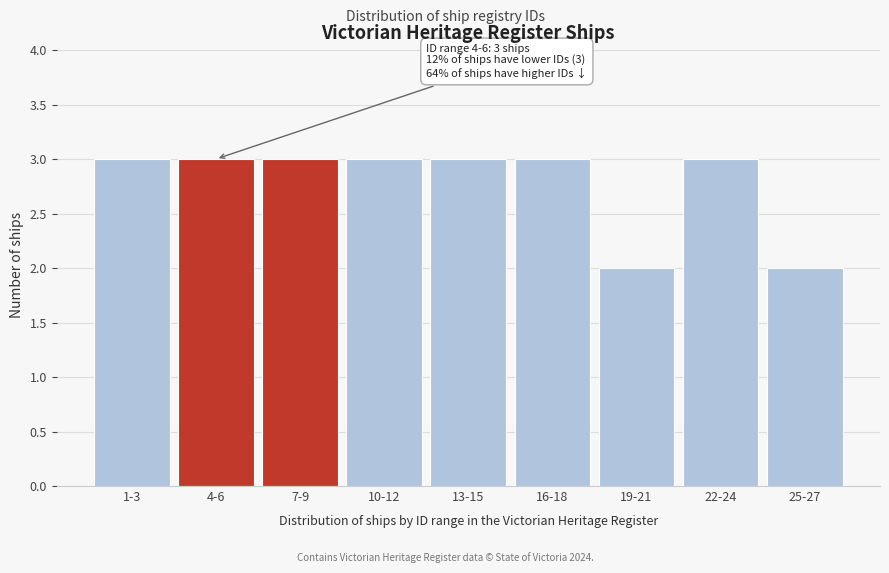

Reading right to left, list all the values displayed in this chart.

2	3	2	3	3	3	3	3	3